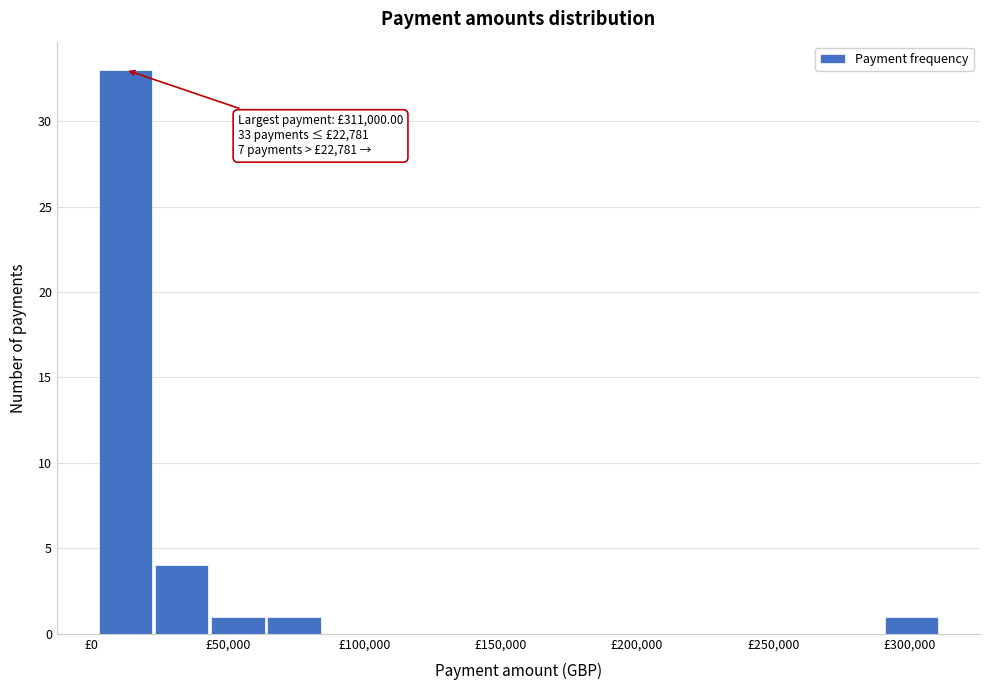

Over which range of the x-axis is the bar tallest?

0 to 25000